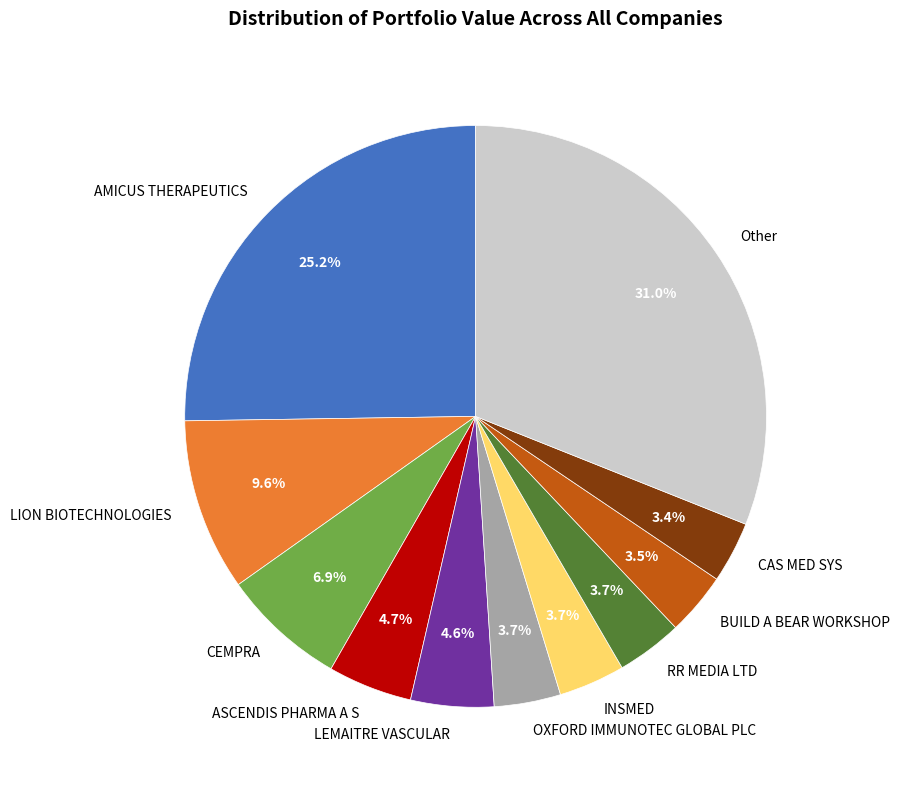

Which category has the biggest portion of the pie?

Other